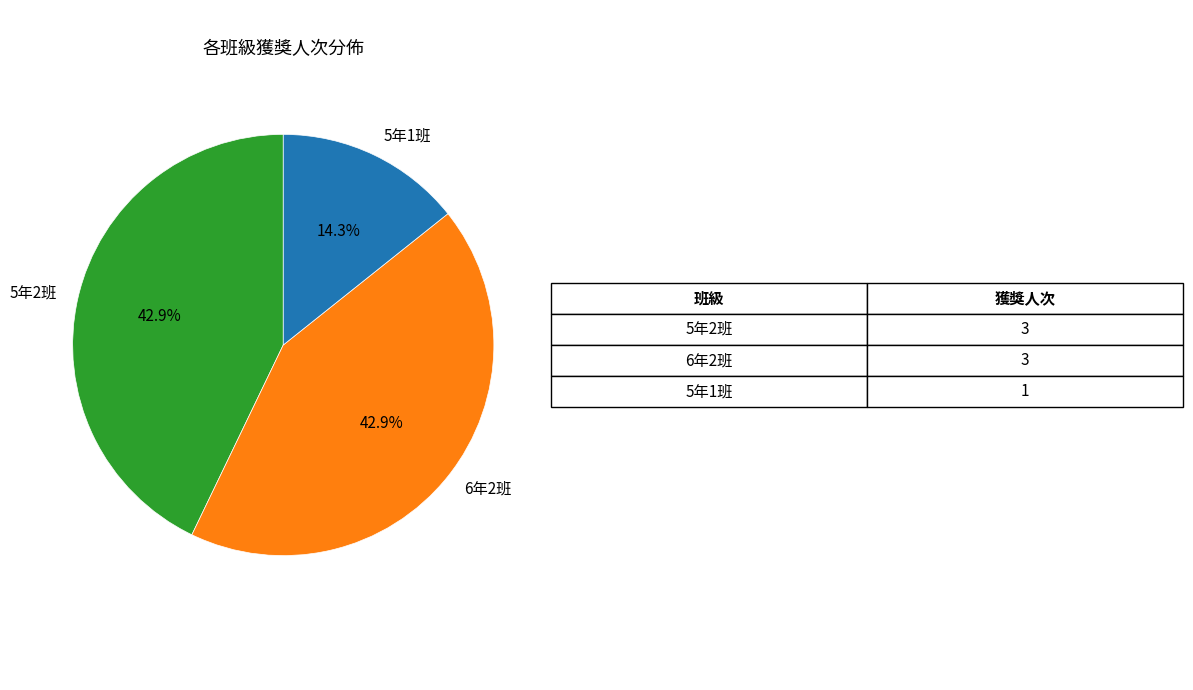

Which has a higher value, 5年2班 or 5年1班?

5年2班